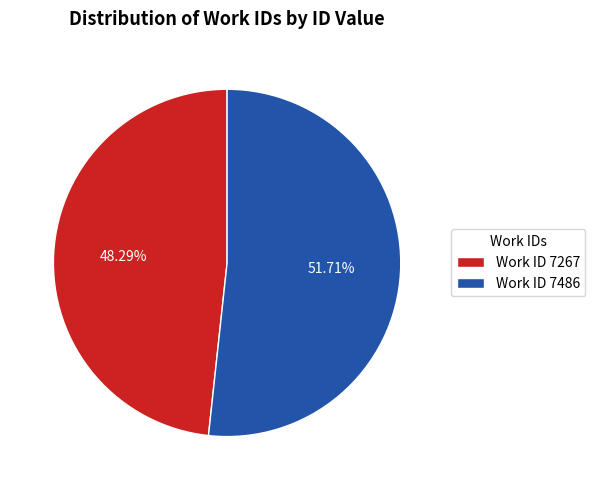

Do Work ID 7267 and Work ID 7486 together represent more than half of the pie?

Yes